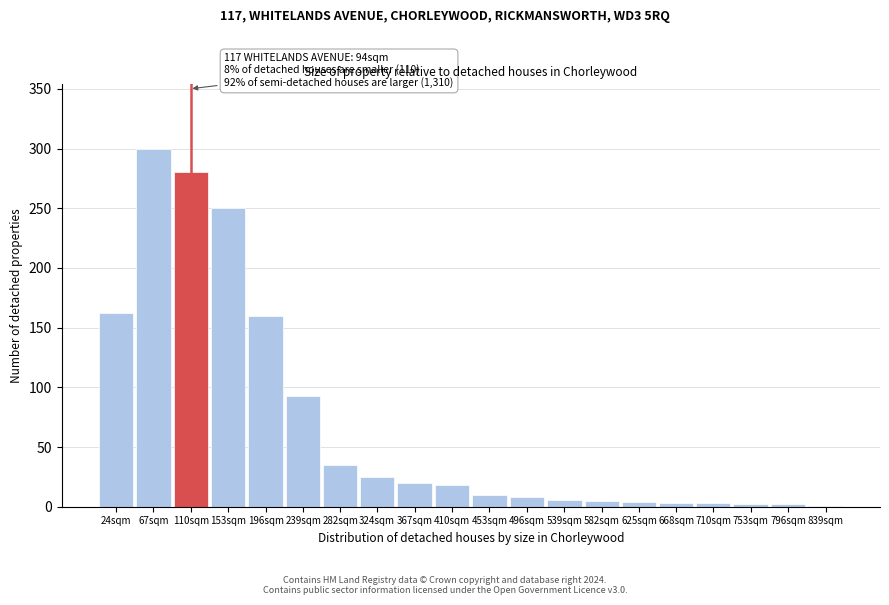

Where is the data nearest to the value 150?

196sqm